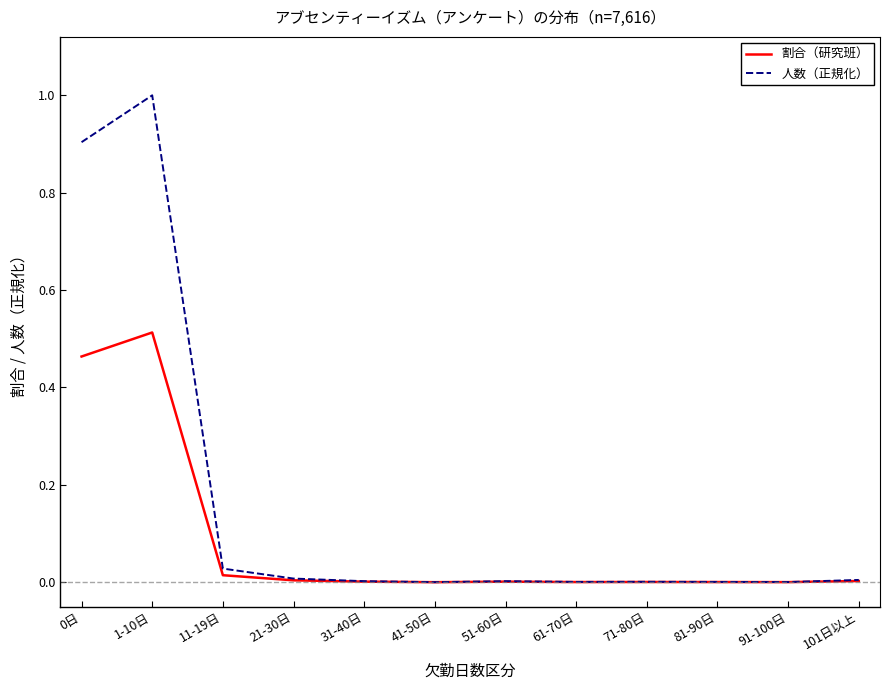

List the series in order of their peak value, lowest first.

割合（研究班）, 人数（正規化）